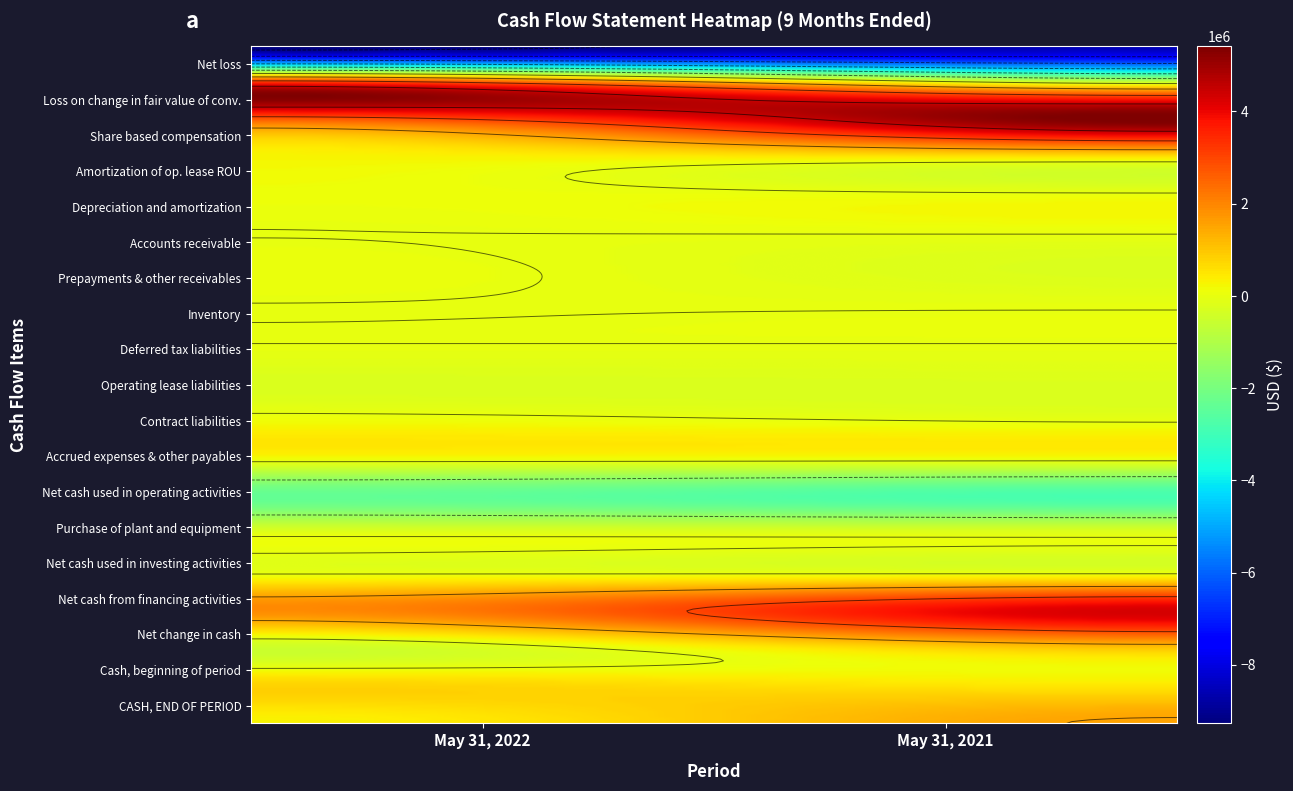

Reading right to left, transcribe all the data shown in this chart.

Net loss: -8503910	-9270401
Loss on change in fair value of conv.: 129288	3983877
Share based compensation: 5409296	2259025
Amortization of op. lease ROU: 228580	248148
Depreciation and amortization: 104781	100280
Accounts receivable: -4051	-2415
Prepayments & other receivables: -236446	71108
Inventory: -1540	-8799
Deferred tax liabilities: -16108	-13447
Operating lease liabilities: -225149	-248148
Contract liabilities: 6353	173116
Accrued expenses & other payables: 45878	96444
Net cash used in operating activities: -2873554	-2367049
Purchase of plant and equipment: -59598	-38419
Net cash used in investing activities: -63081	-39856
Net cash from financing activities: 4272333	1930446
Net change in cash: 1117075	-488359
Cash, beginning of period: 432087	787154
CASH, END OF PERIOD: 1549162	298795